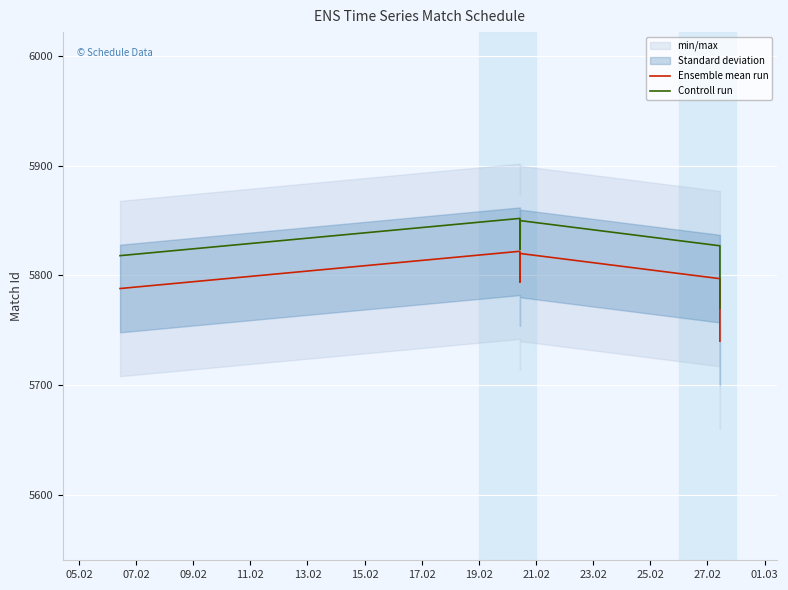

Which series has the largest total across all categories?

Controll run